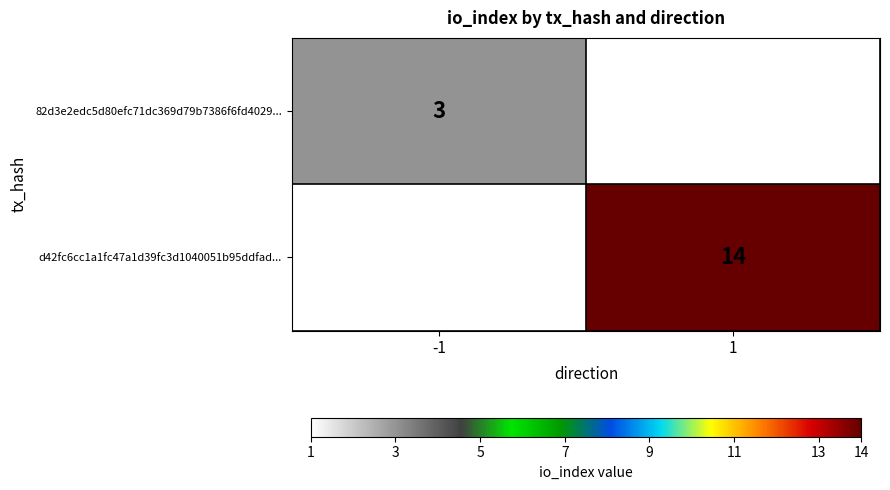

Is the value of 82d3e2edc5d80efc71dc369d79b7386f6fd4029... at -1 greater than the value of d42fc6cc1a1fc47a1d39fc3d1040051b95ddfad... at 1?

No